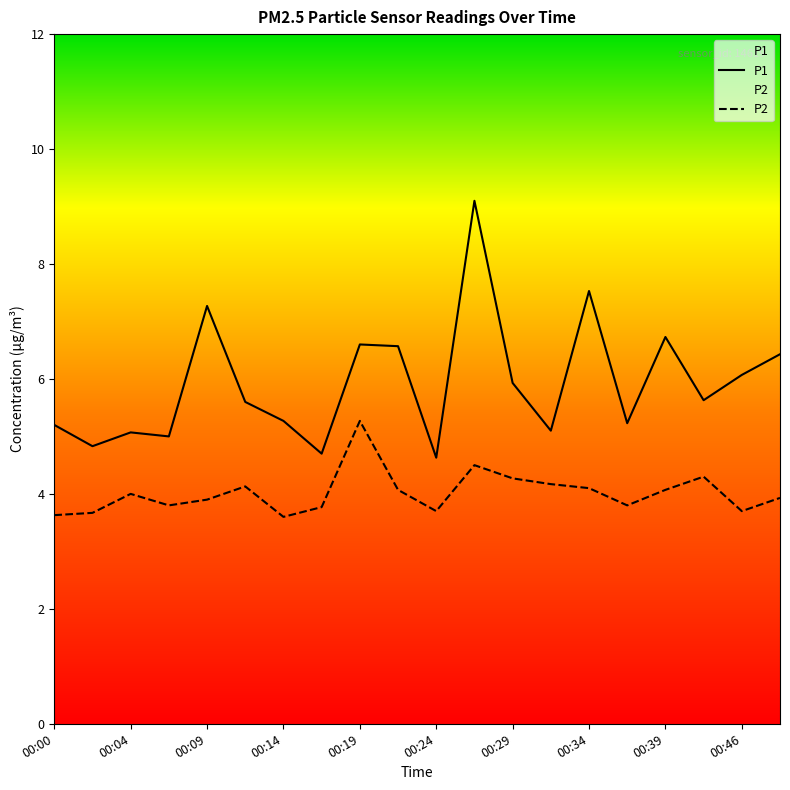

What is the difference between the maximum and second lowest values in the P2 series?

1.6